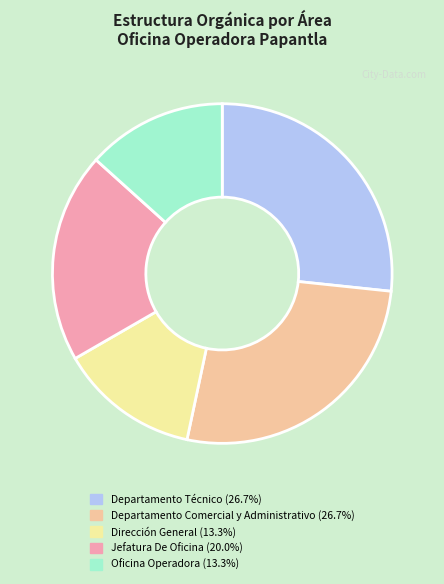

Does Jefatura De Oficina account for over 50% of the chart?

No